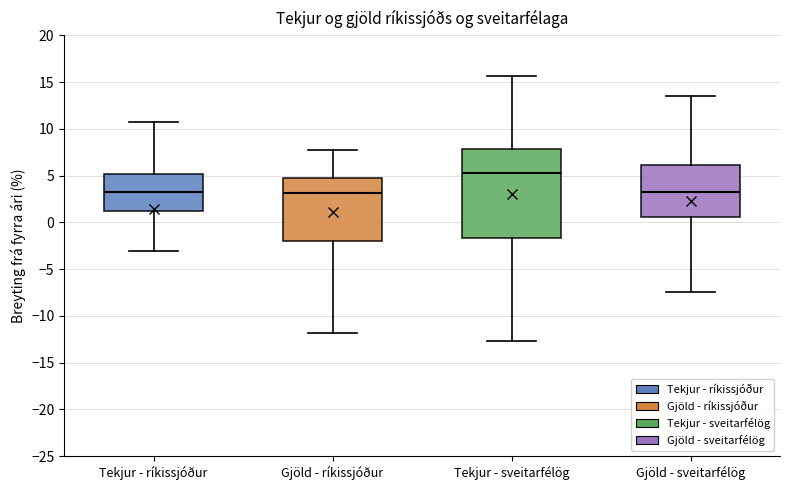

Reading left to right, transcribe this box plot: for each box, give where its median line is, the range the box spans, and where its two whiskers end, as read against the y-axis. The values are not printed on the chart, so give them approximately, as read against the axis.

Tekjur - ríkissjóður: median 3.5, box 1.0 to 5.0, whiskers -3.0 to 10.5
Gjöld - ríkissjóður: median 3.0, box -2.0 to 5.0, whiskers -12.0 to 8.0
Tekjur - sveitarfélög: median 5.0, box -1.5 to 8.0, whiskers -12.5 to 15.5
Gjöld - sveitarfélög: median 3.5, box 0.5 to 6.0, whiskers -7.5 to 13.5